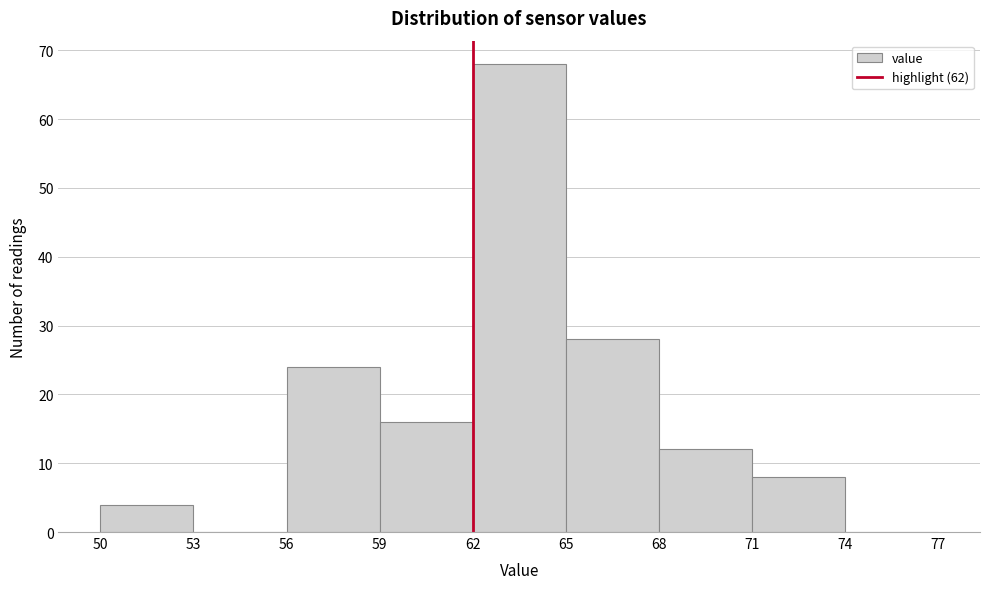

Reading left to right, list every bar in this chart as the range it spans on the x-axis followed by its height. The values are not printed on the chart, so give them approximately, as read against the axis.

50 to 53: 4
53 to 56: 0
56 to 59: 24
59 to 62: 16
62 to 65: 68
65 to 68: 28
68 to 71: 12
71 to 74: 8
74 to 77: 0